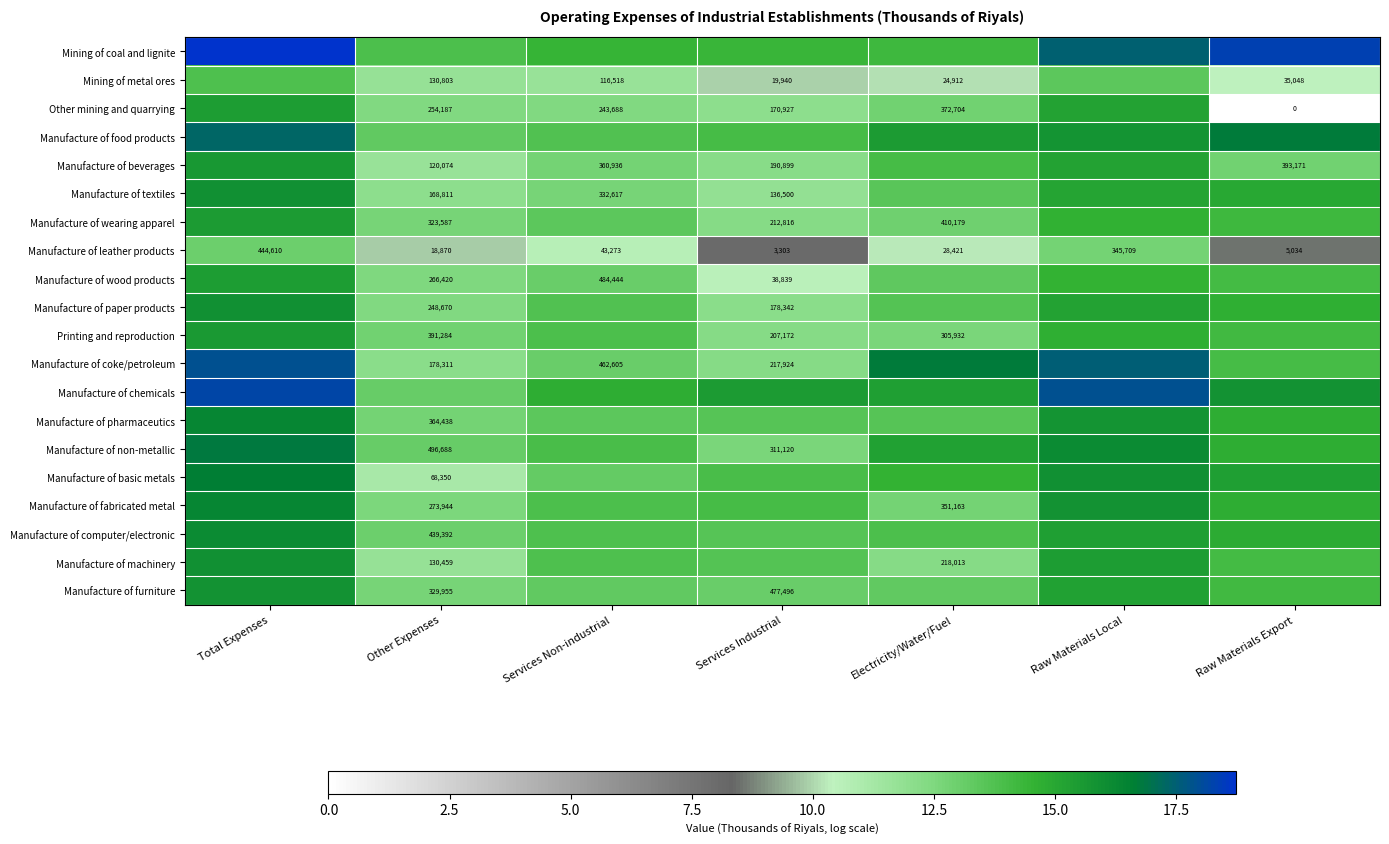

Which has a higher value, Other Expenses or Total Expenses?

Total Expenses